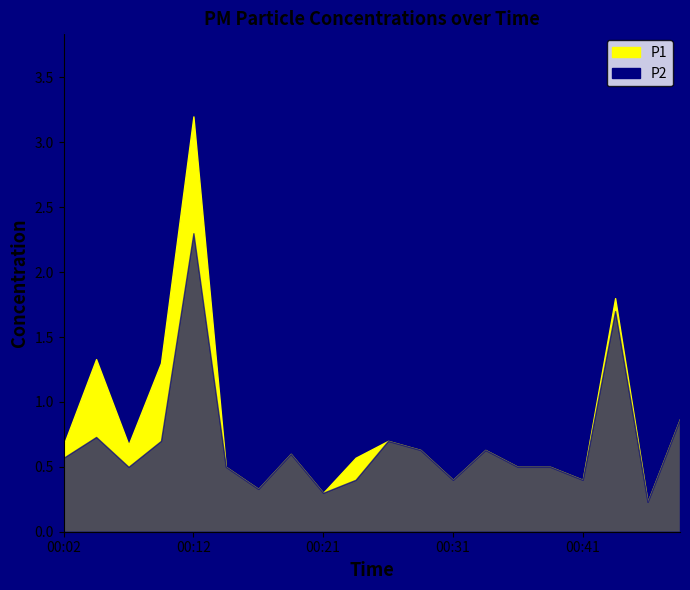

What is the lowest value of the P1 series?

0.2